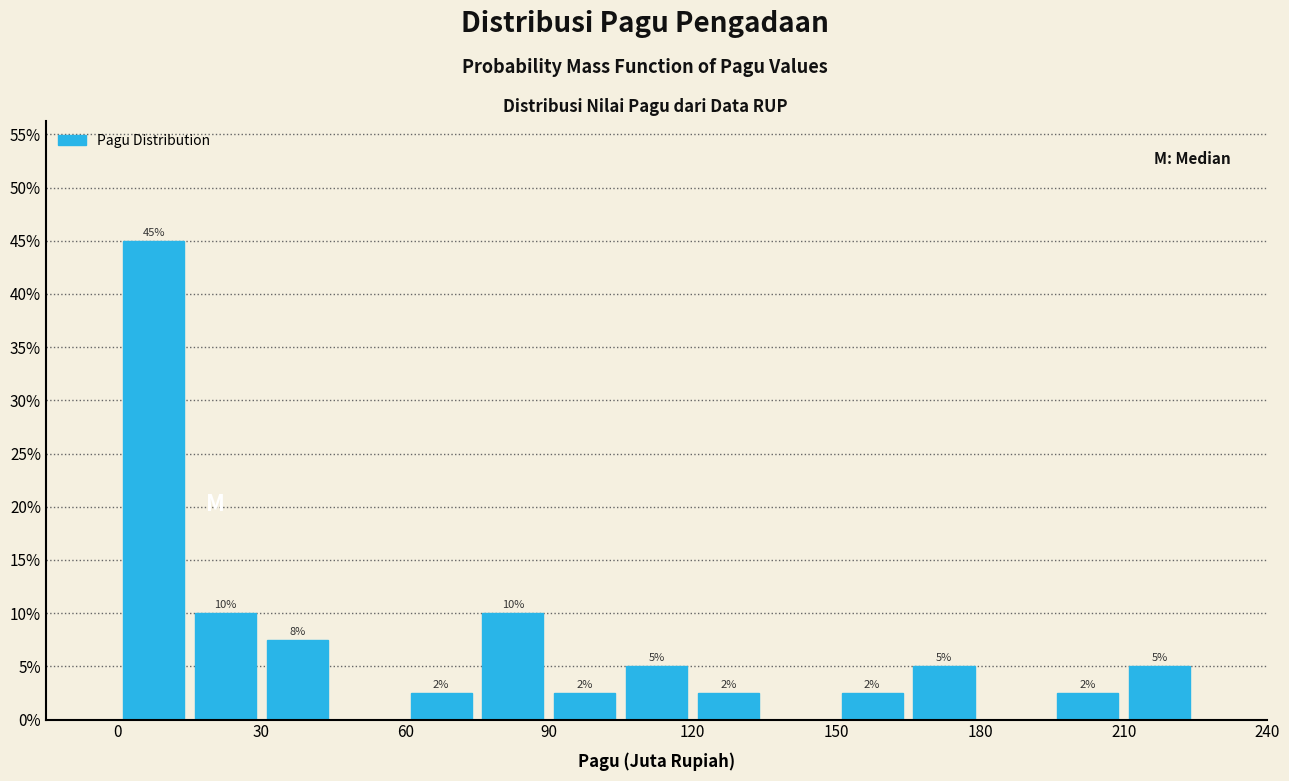

Read against the x-axis, roughly where is the centre of the tallest bar?

10